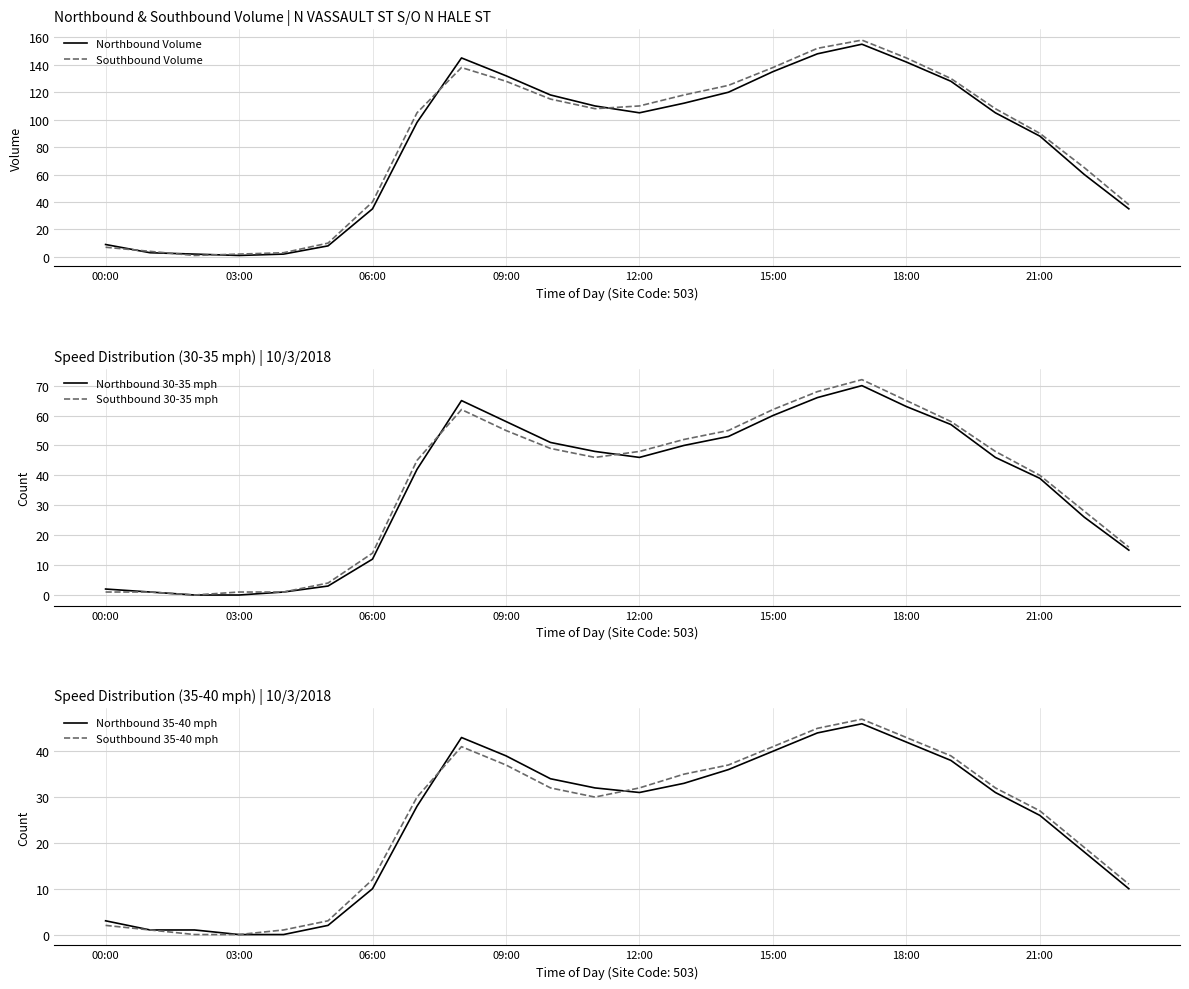

Does the chart display data point markers on the line(s)?

No